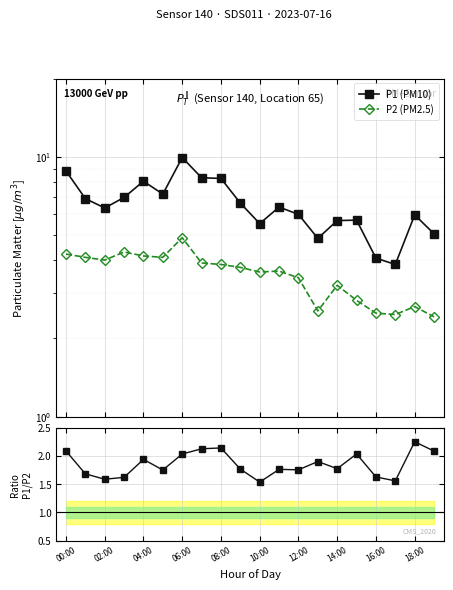

What is the minimum value shown in the chart?

1.5